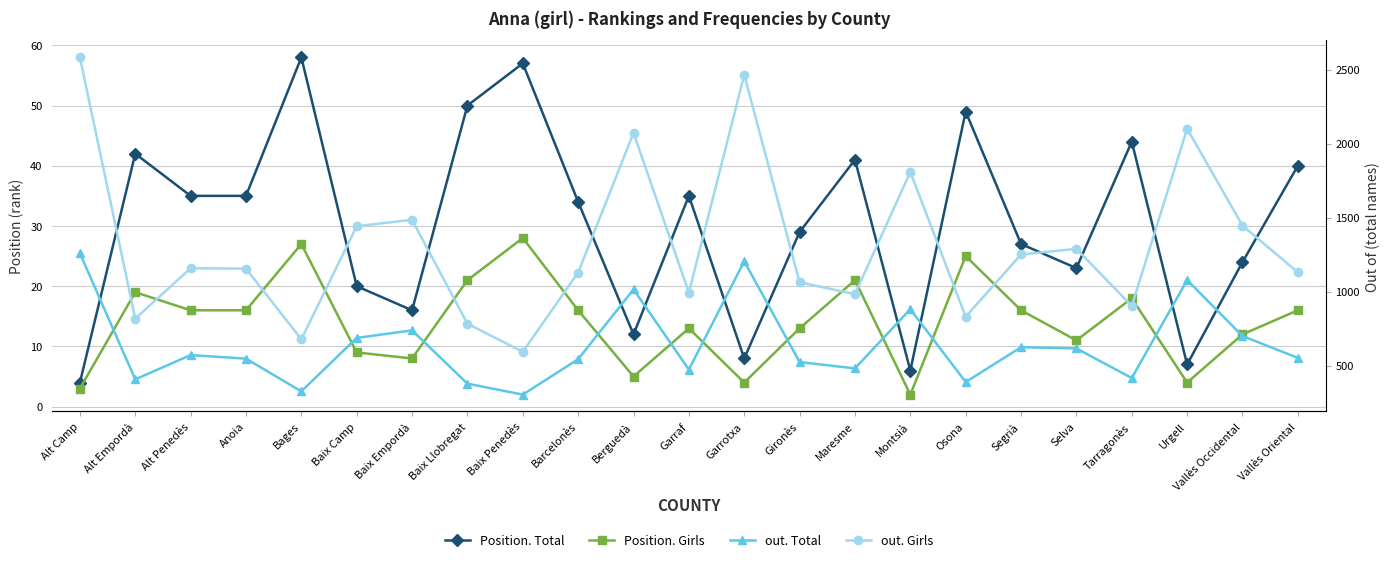

Which series changed the most between Baix Llobregat and Garrotxa?

out. Girls